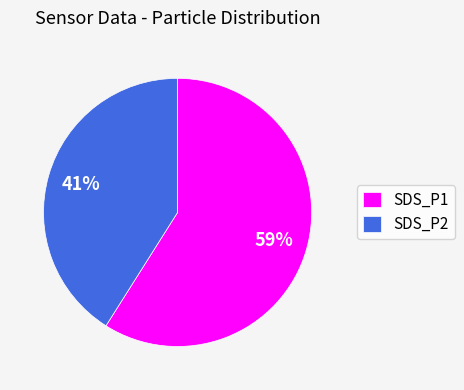

How many slices are in this pie chart?

2